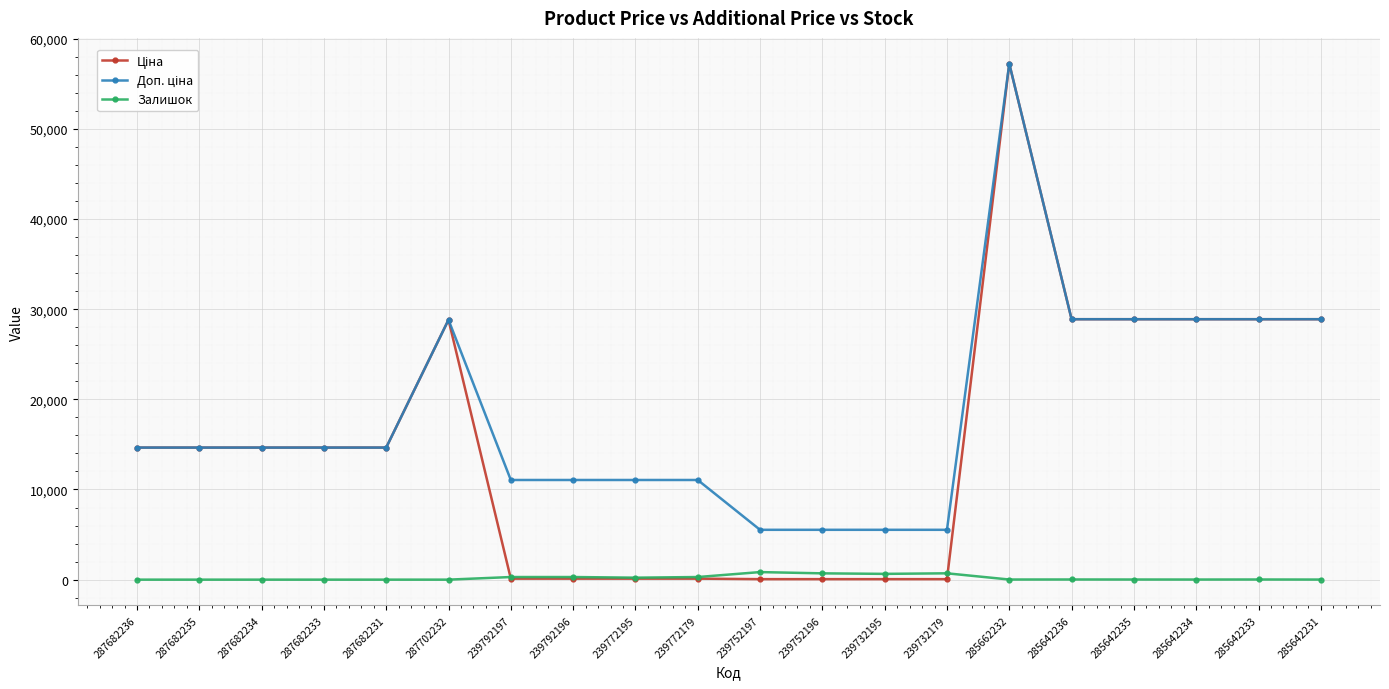

The Залишок series shows 290.0 at 239772179. True or false?

True